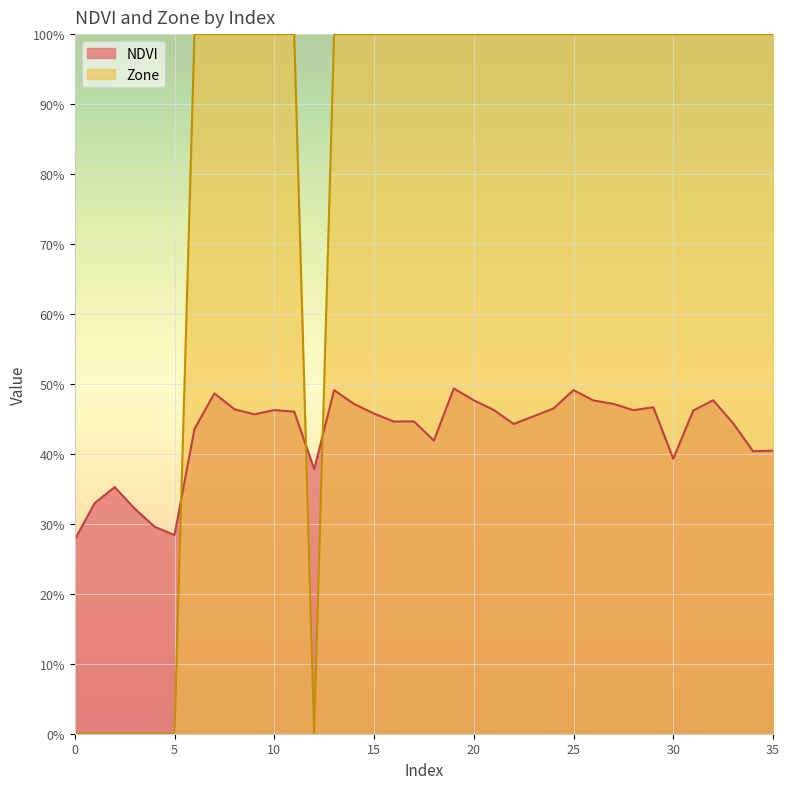

Reading left to right, extract all data points from this chart.

NDVI: 0.3	0.3	0.4	0.3	0.3	0.3	0.4	0.5	0.5	0.5	0.5	0.5	0.4	0.5	0.5	0.5	0.4	0.4	0.4	0.5	0.5	0.5	0.4	0.5	0.5	0.5	0.5	0.5	0.5	0.5	0.4	0.5	0.5	0.4	0.4	0.4
Zone: 0.0	0.0	0.0	0.0	0.0	0.0	1.0	1.0	1.0	1.0	1.0	1.0	0.0	1.0	1.0	1.0	1.0	1.0	1.0	1.0	1.0	1.0	1.0	1.0	1.0	1.0	1.0	1.0	1.0	1.0	1.0	1.0	1.0	1.0	1.0	1.0